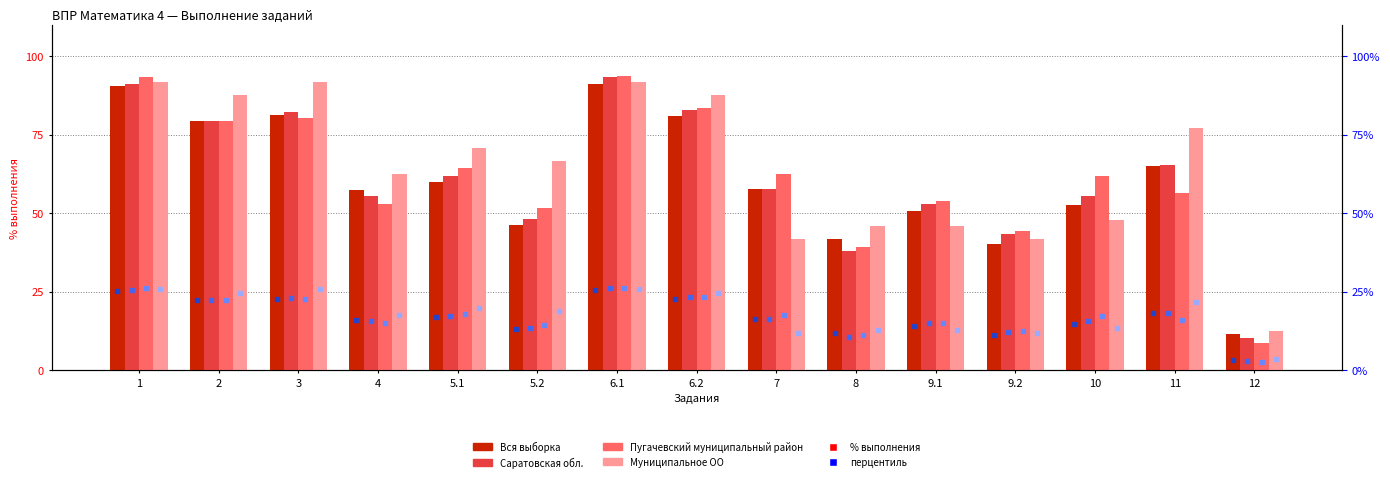

What position from the right is 9.1?

5